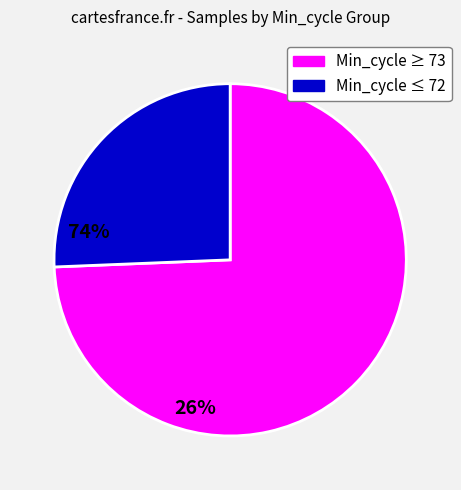

Is there any slice that represents more than half of the pie?

Yes